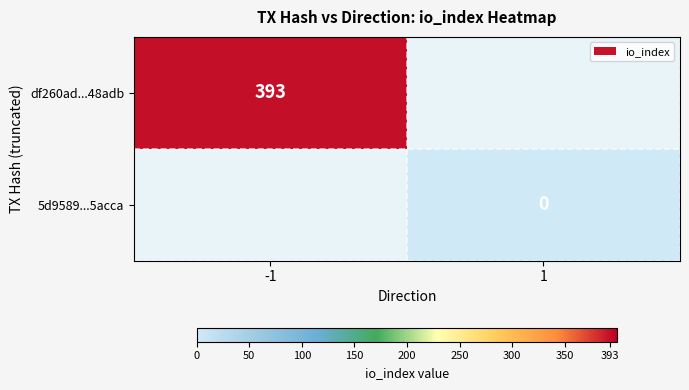

Is the value of df260ad...48adb at -1 greater than the value of 5d9589...5acca at 1?

Yes